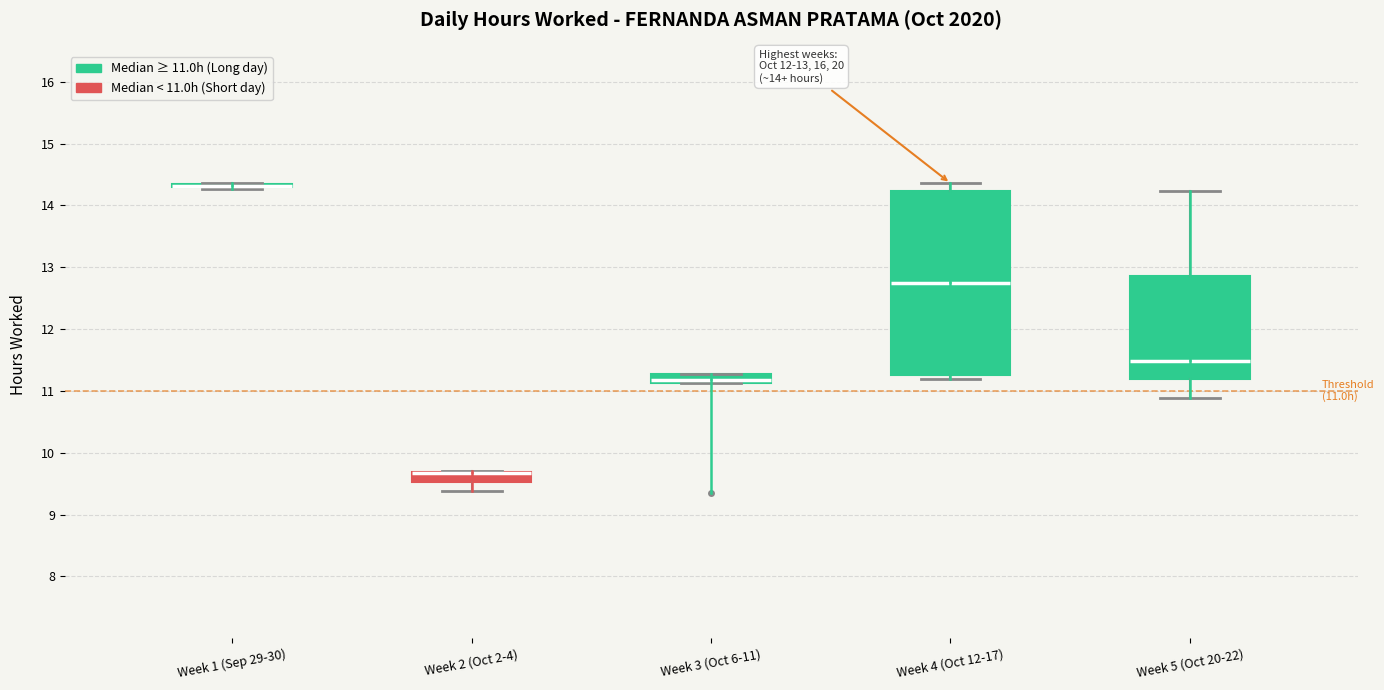

Comparing the boxes themselves (not the whiskers), which one is the tallest?

Week 4 (Oct 12-17)